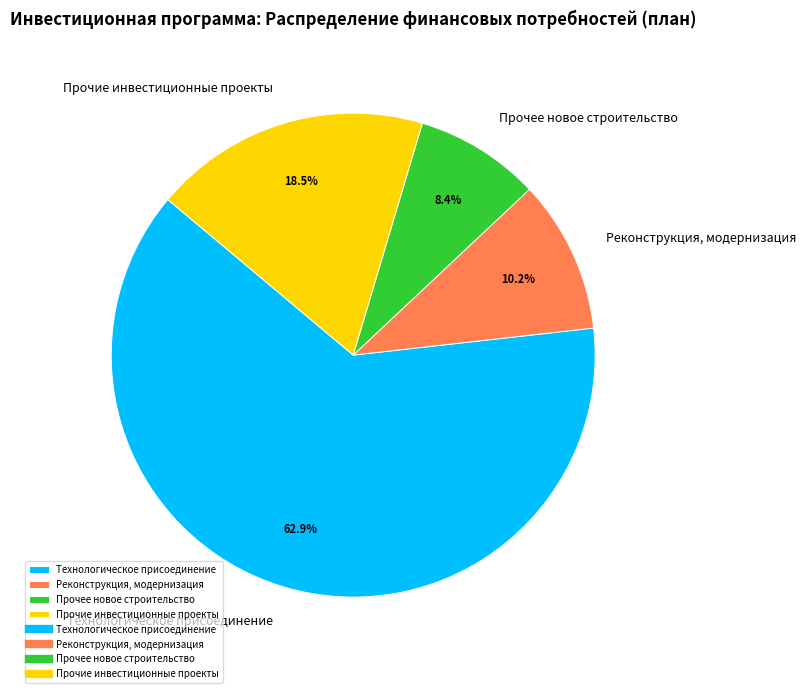

How many segments does this pie chart have?

4